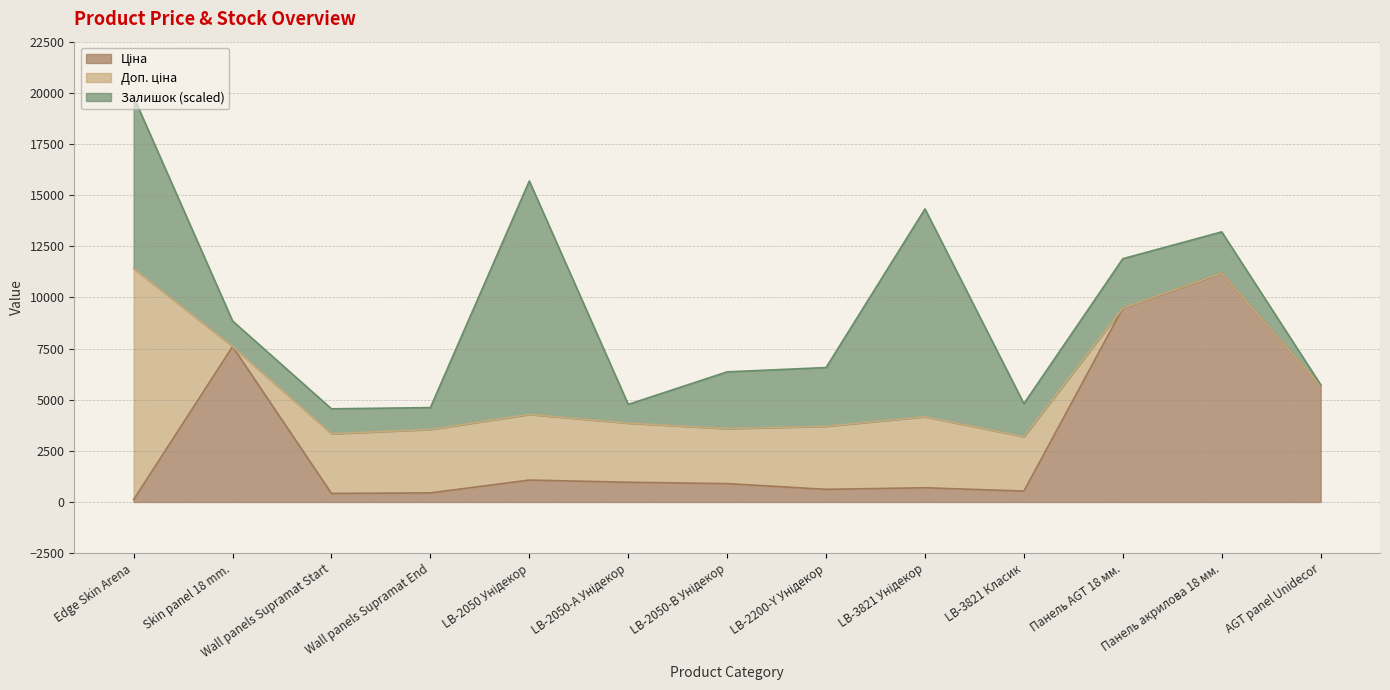

At which label does Ціна reach its minimum?

Edge Skin Arena